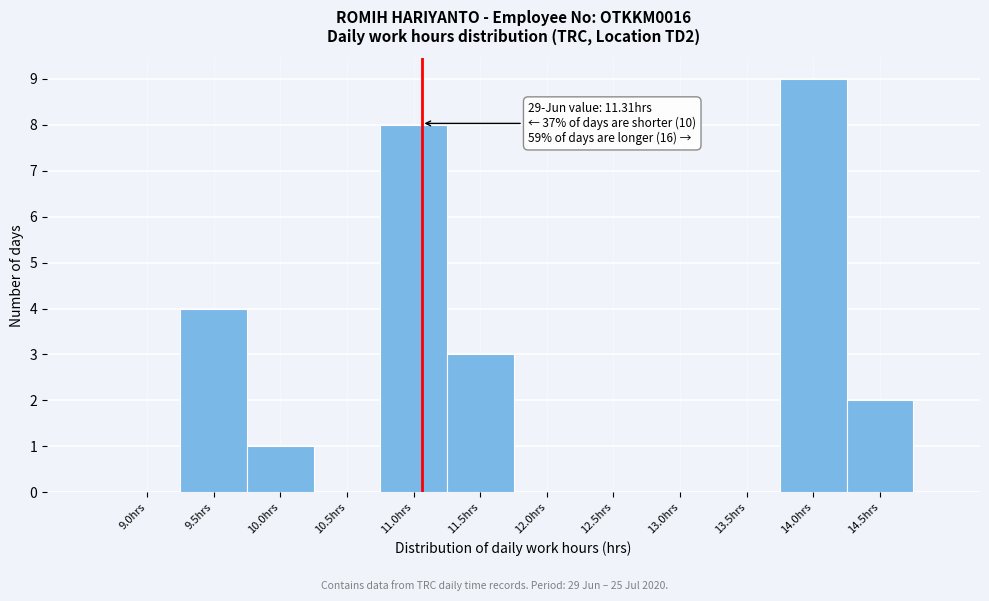

Reading left to right, list all the values displayed in this chart.

9.0hrs=0	9.5hrs=4	10.0hrs=1	10.5hrs=0	11.0hrs=8	11.5hrs=3	12.0hrs=0	12.5hrs=0	13.0hrs=0	13.5hrs=0	14.0hrs=9	14.5hrs=2